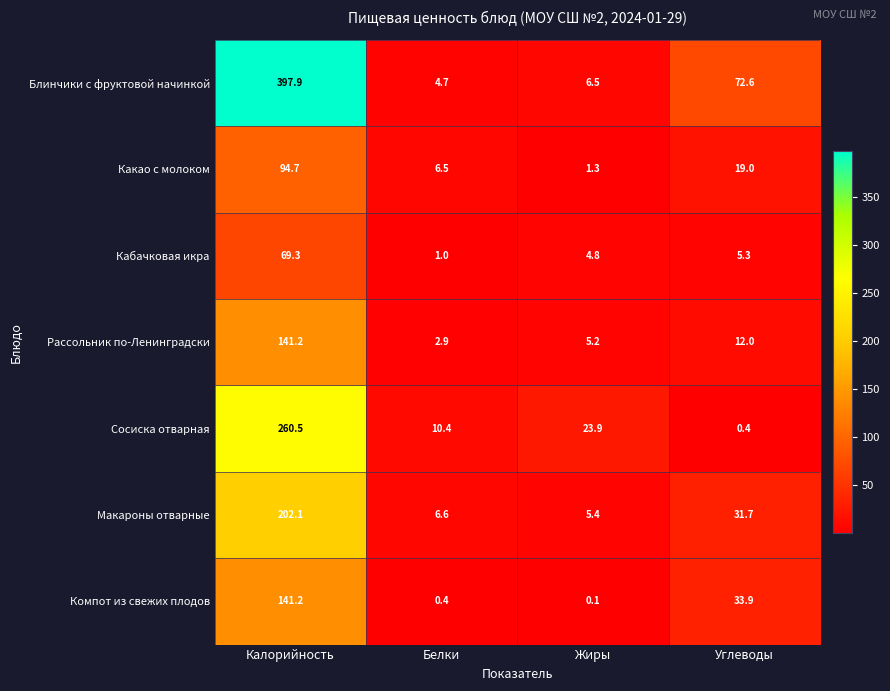

What is the difference between the highest and lowest values at Белки?

10.0